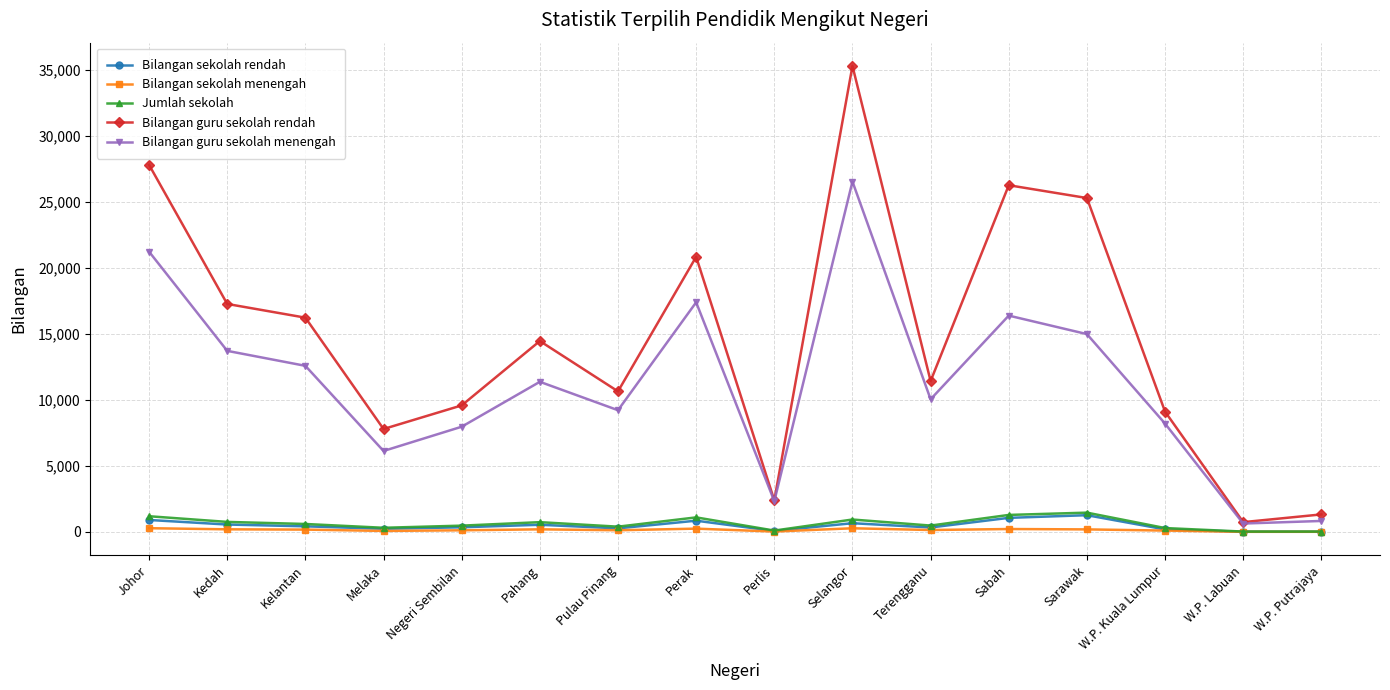

Does the chart have visible grid lines?

Yes